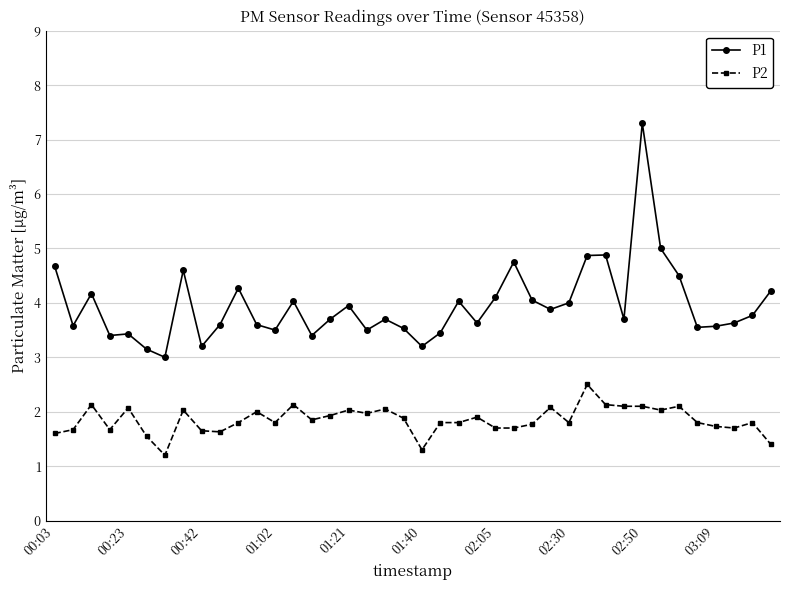

Which series has the widest spread of values?

P1